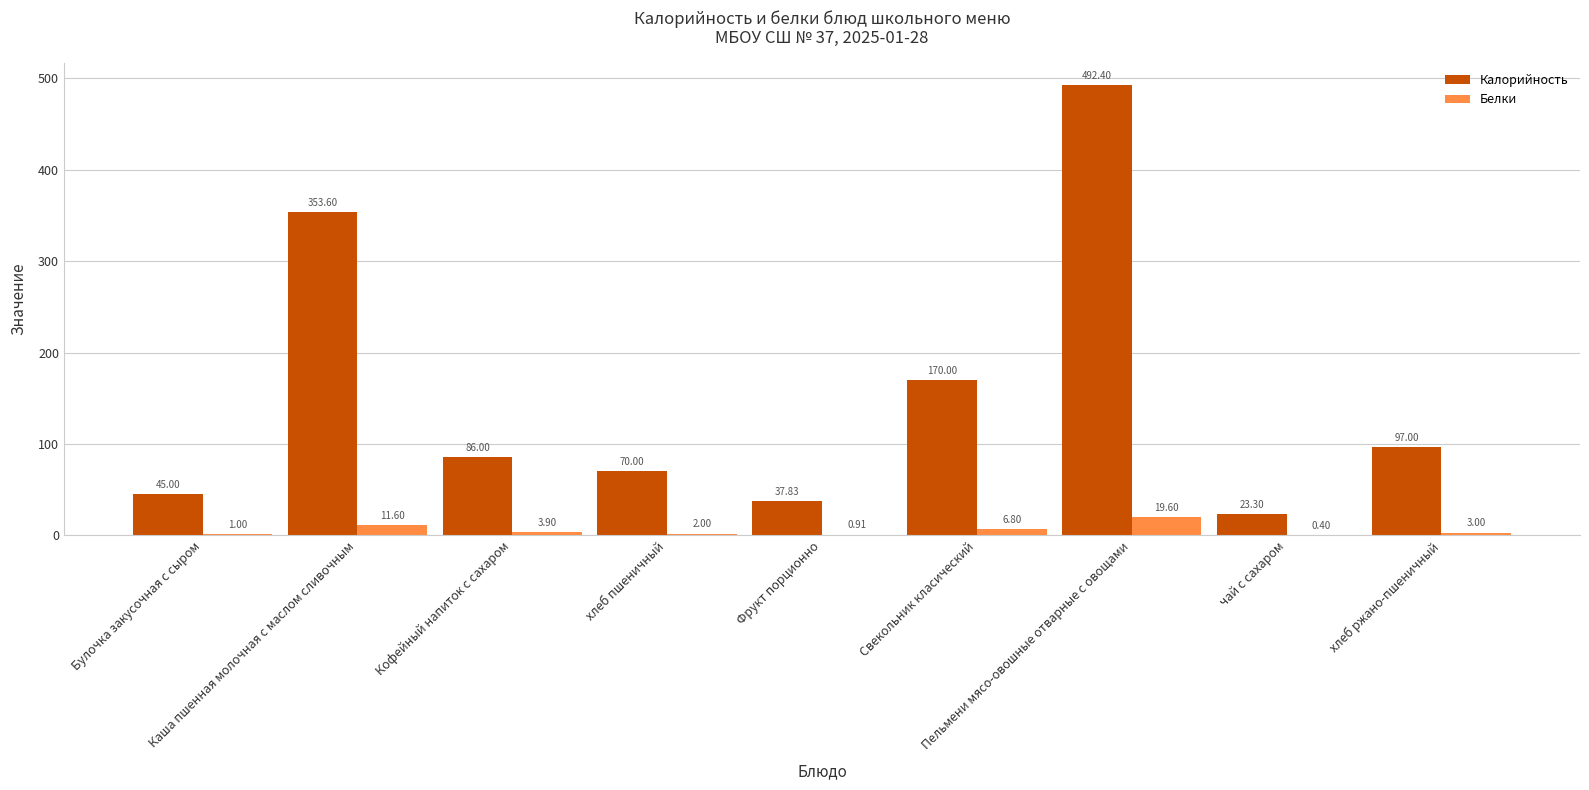

What is the highest value of the Белки series?

19.6